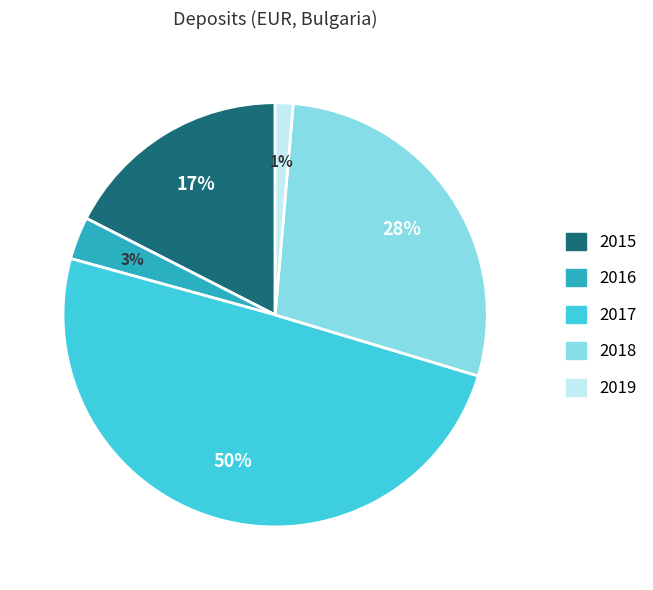

Do 2017 and 2016 together represent more than half of the pie?

Yes